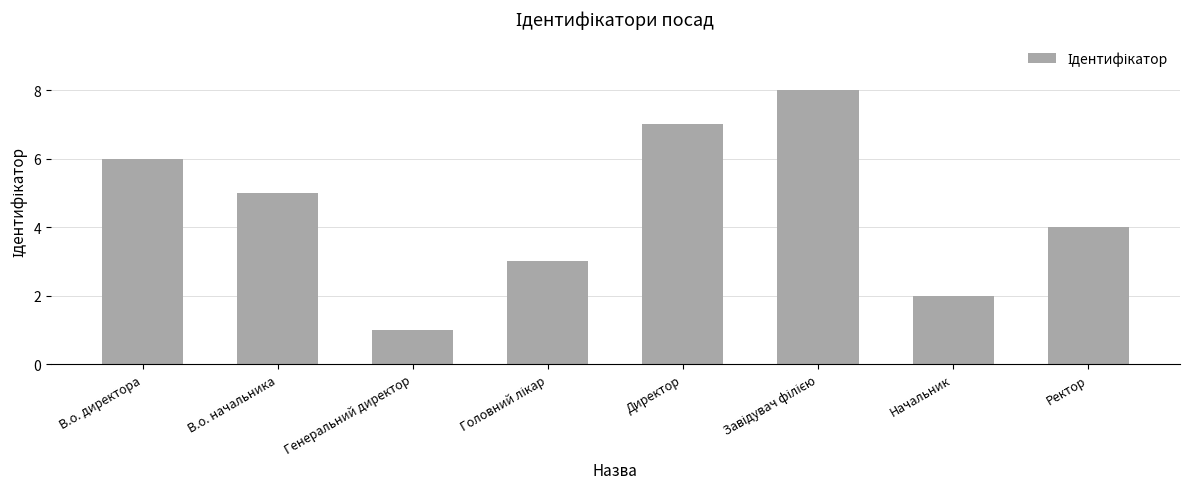

How many bars are there in total?

8